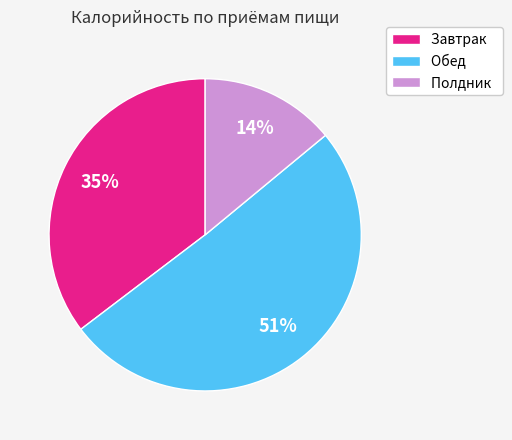

Rank the categories by value from lowest to highest.

Полдник, Завтрак, Обед